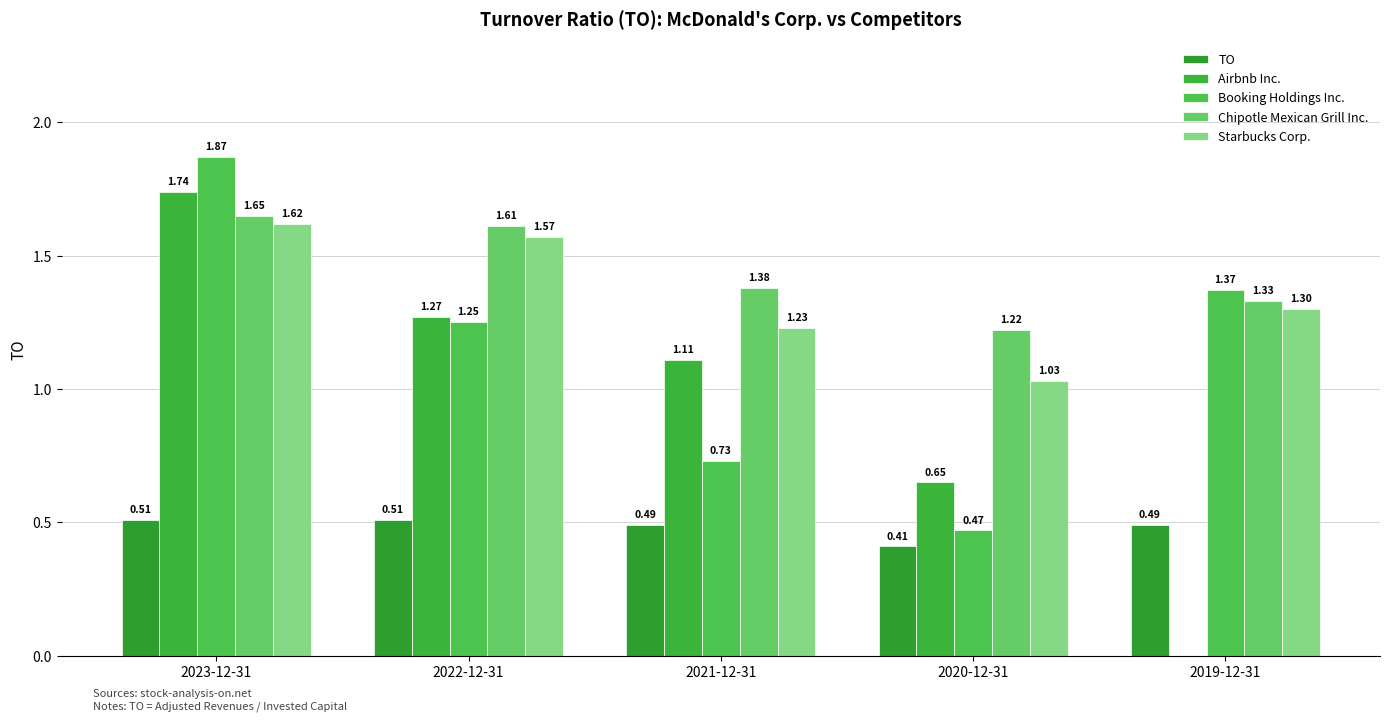

How many distinct data groups are displayed?

5